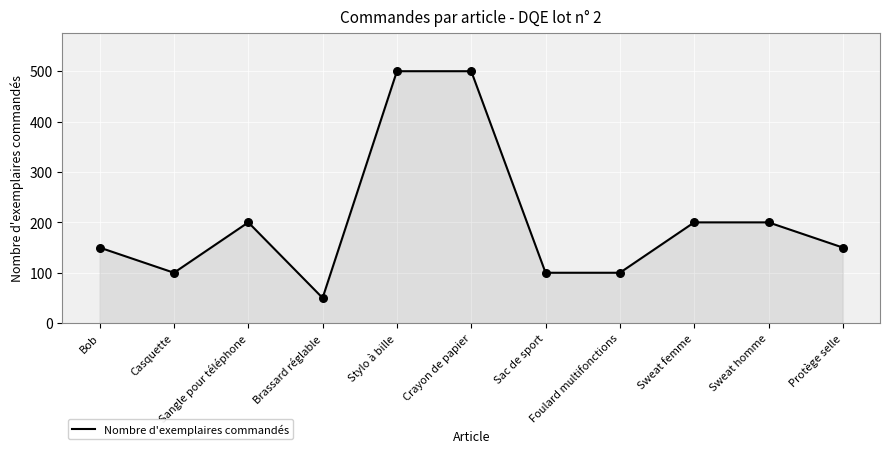

What is the change in value from Crayon de papier to Sac de sport?

-400